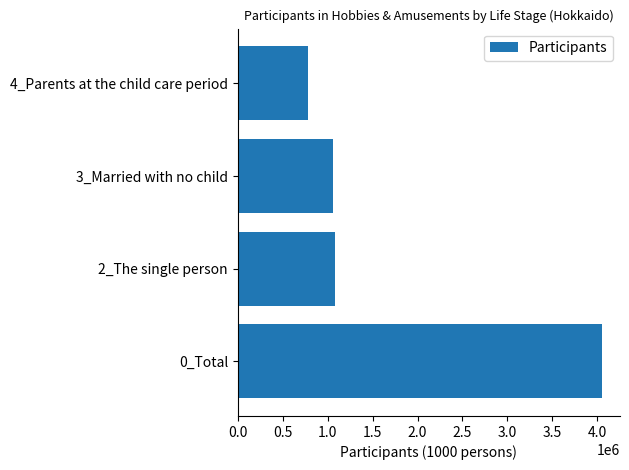

Which has a higher value, 2_The single person or 4_Parents at the child care period?

2_The single person